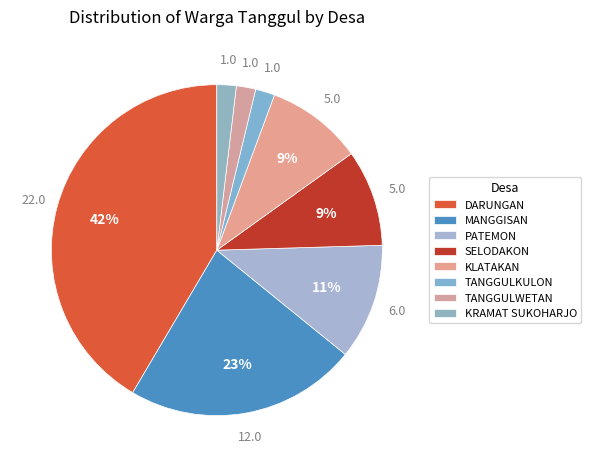

What is the largest slice in the pie chart?

DARUNGAN